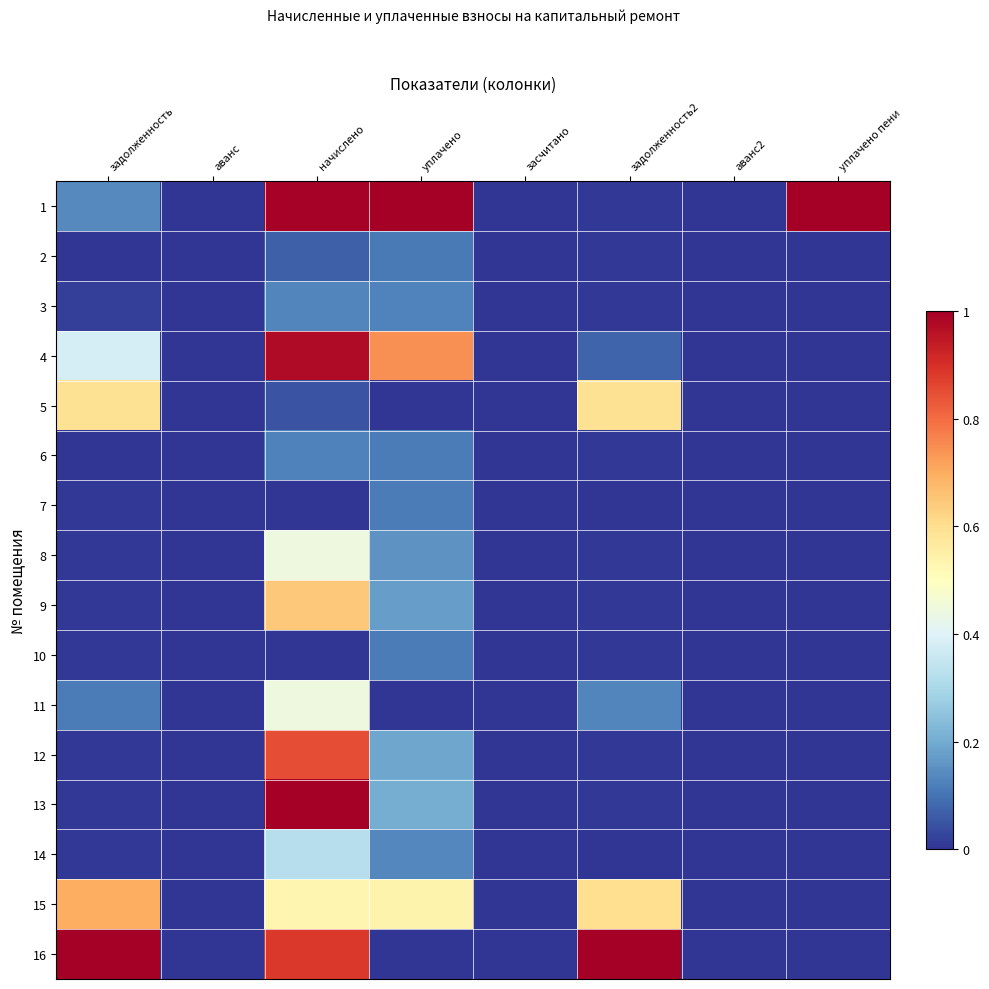

How many data points does each series have?

8